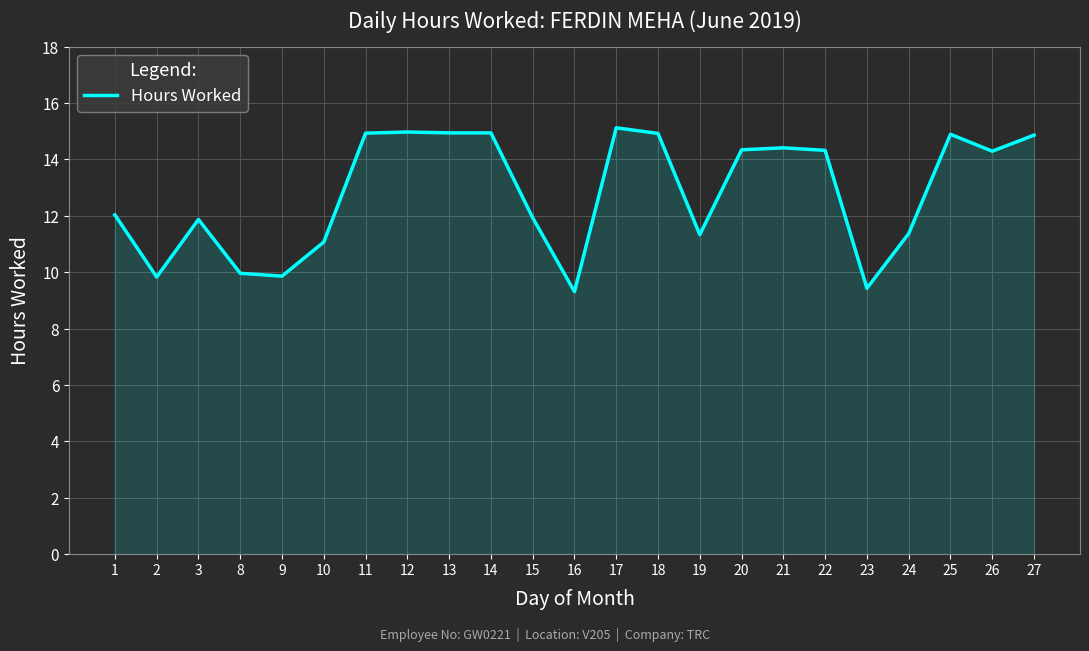

Approximately how many times larger is the value at 19 compared to 23?

1.2